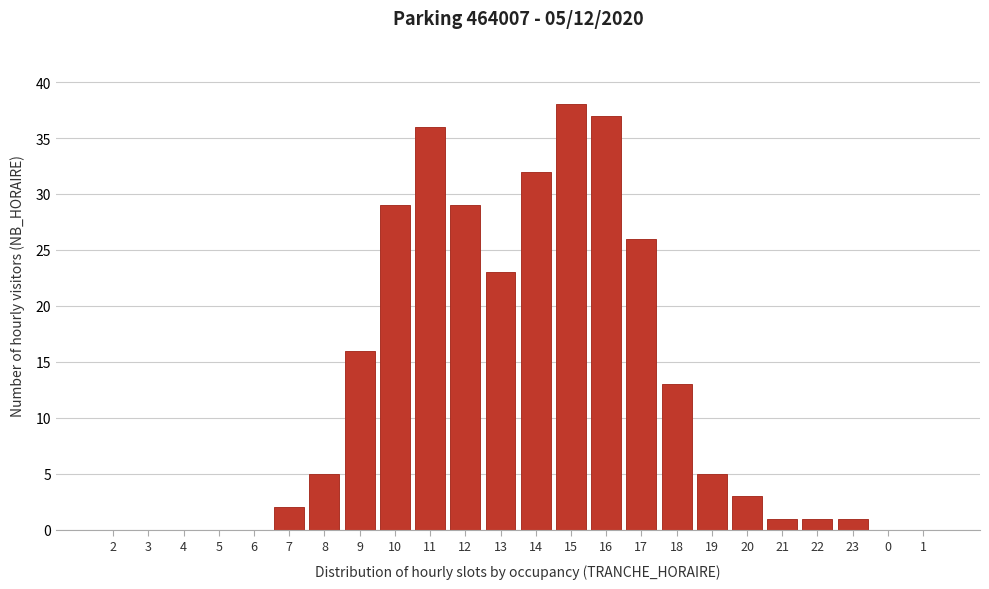

Reading left to right, transcribe all the data shown in this chart.

2=0	3=0	4=0	5=0	6=0	7=2	8=5	9=16	10=29	11=36	12=29	13=23	14=32	15=38	16=37	17=26	18=13	19=5	20=3	21=1	22=1	23=1	0=0	1=0